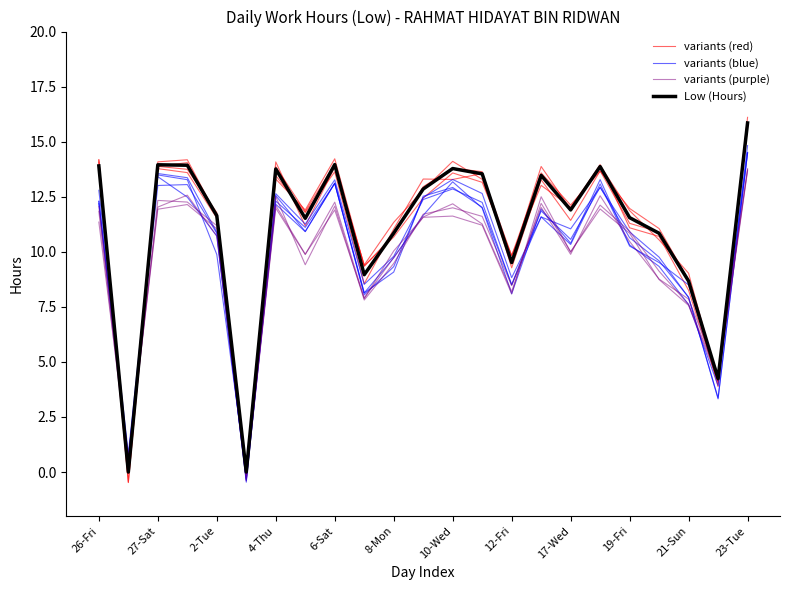

Is it true that variants (blue) equals 8.8 at 26-Fri?

False